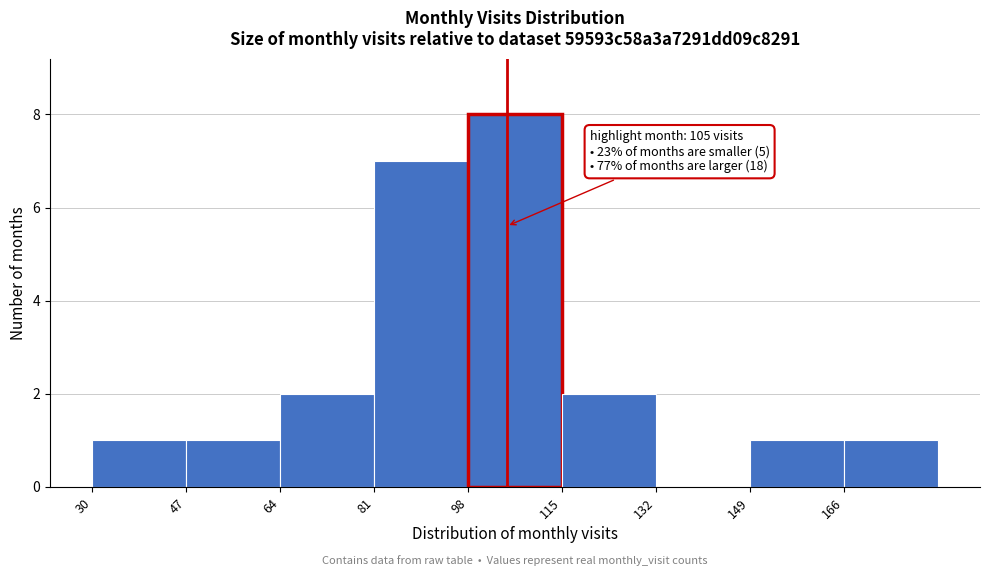

Which range on the x-axis has the tallest bar?

98 to 115